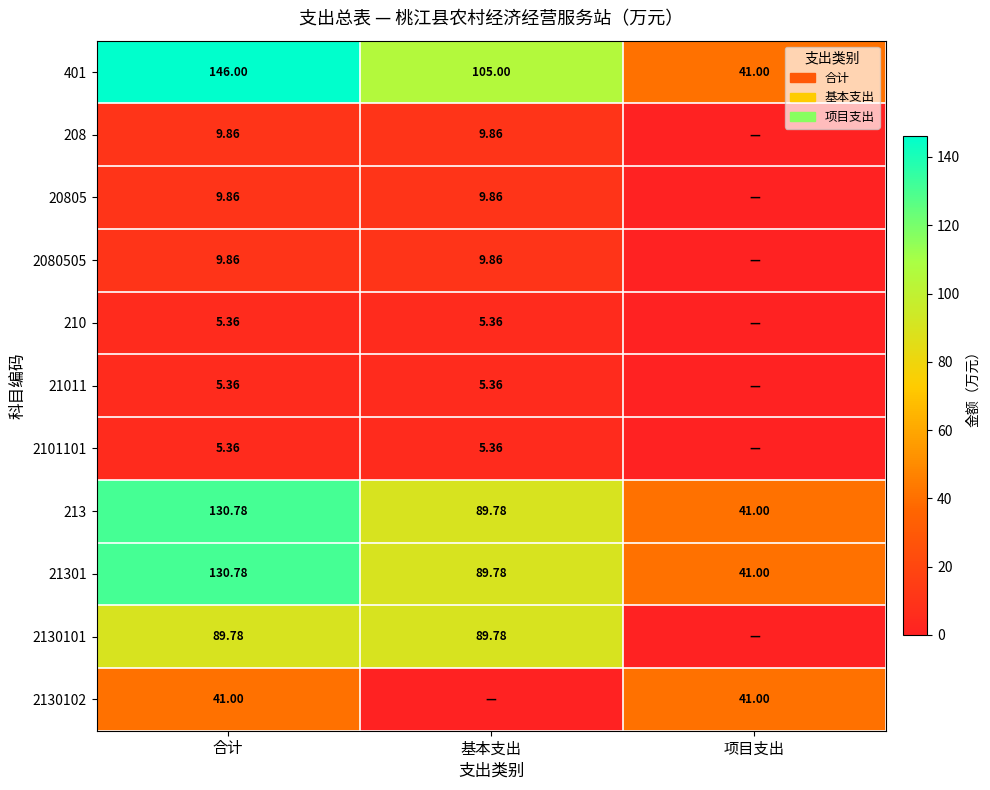

At which label is 401 closest to 93?

基本支出